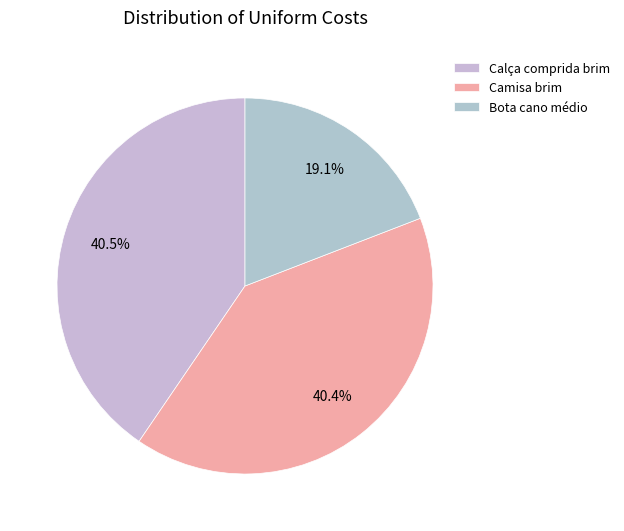

What percentage is the Bota cano médio slice, to the nearest percent?

19%